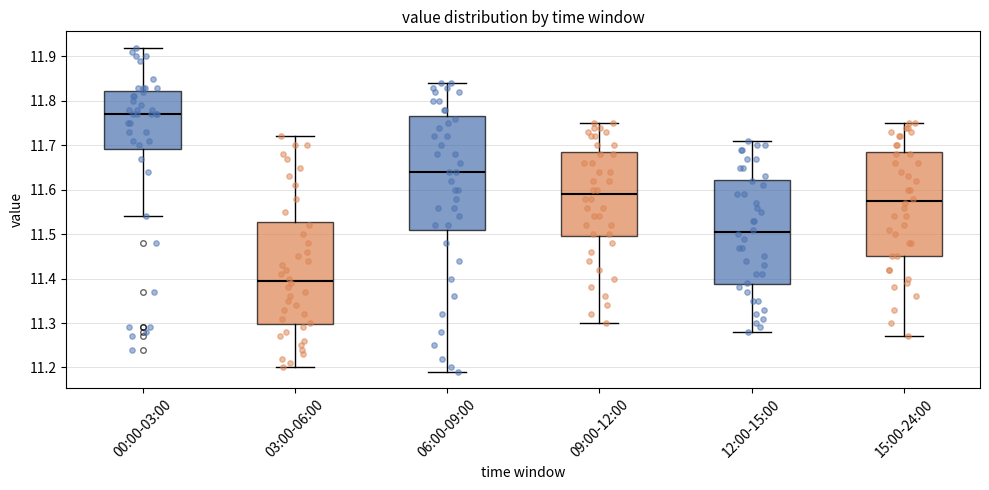

Reading left to right, transcribe this box plot: for each box, give where its median line is, the range the box spans, and where its two whiskers end, as read against the y-axis. The values are not printed on the chart, so give them approximately, as read against the axis.

00:00-03:00: median 11.77, box 11.69 to 11.82, whiskers 11.54 to 11.92
03:00-06:00: median 11.40, box 11.30 to 11.53, whiskers 11.20 to 11.72
06:00-09:00: median 11.64, box 11.51 to 11.77, whiskers 11.19 to 11.84
09:00-12:00: median 11.59, box 11.50 to 11.69, whiskers 11.30 to 11.75
12:00-15:00: median 11.51, box 11.39 to 11.62, whiskers 11.28 to 11.71
15:00-24:00: median 11.58, box 11.45 to 11.69, whiskers 11.27 to 11.75